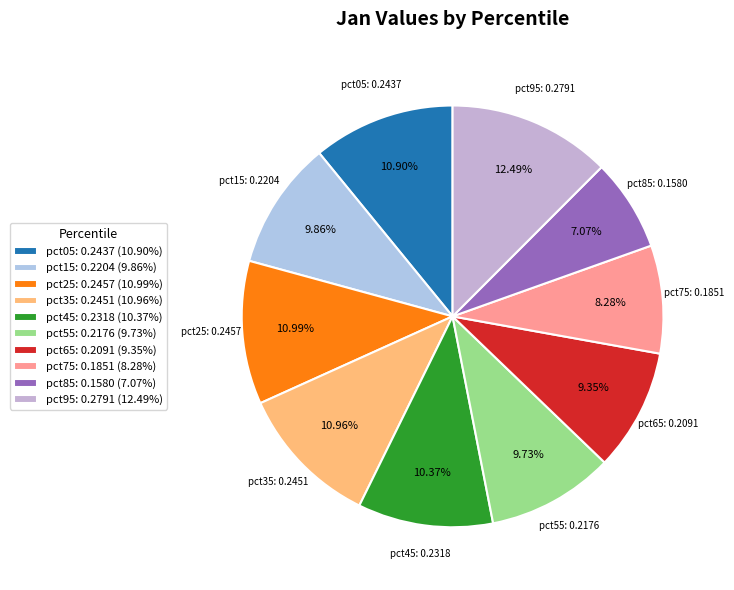

Count the number of slices in the pie.

10